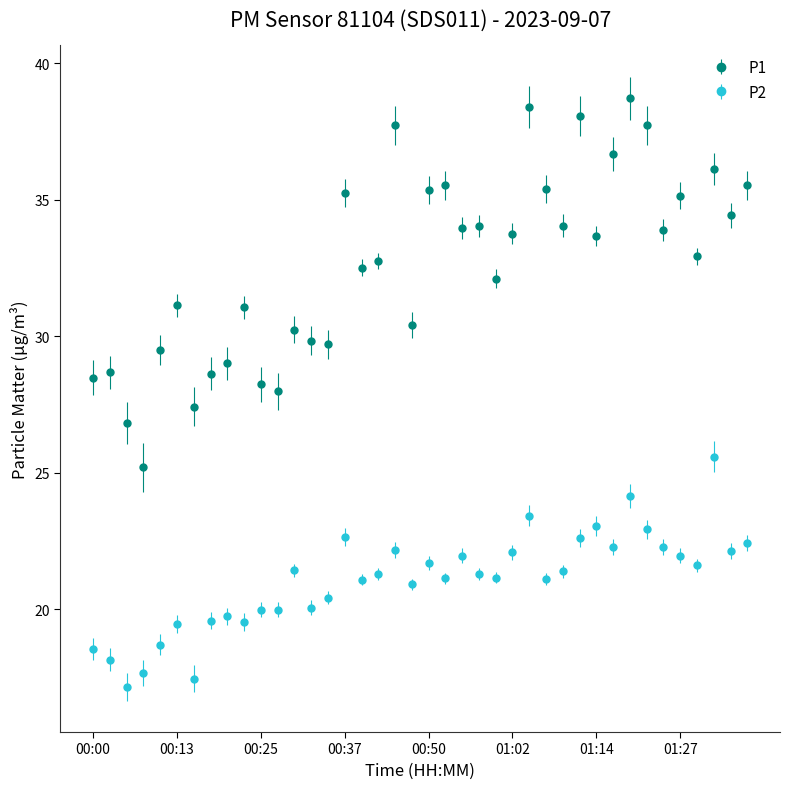

Which series has the largest range (max minus min)?

P1